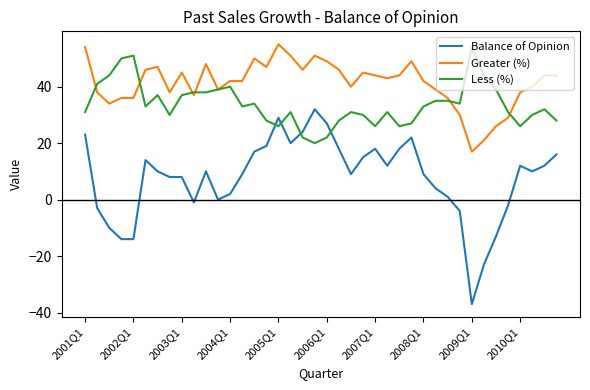

True or false: Balance of Opinion and Greater (%) intersect in this chart.

False